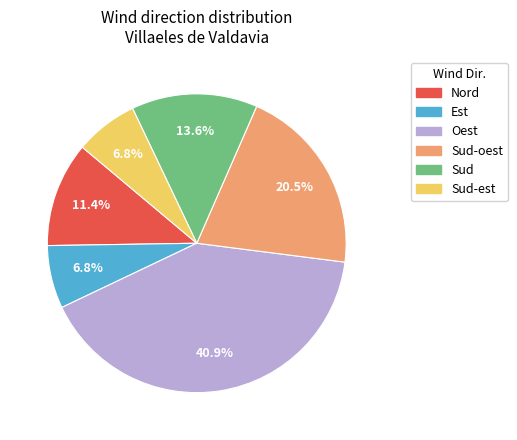

What is the largest slice in the pie chart?

Oest